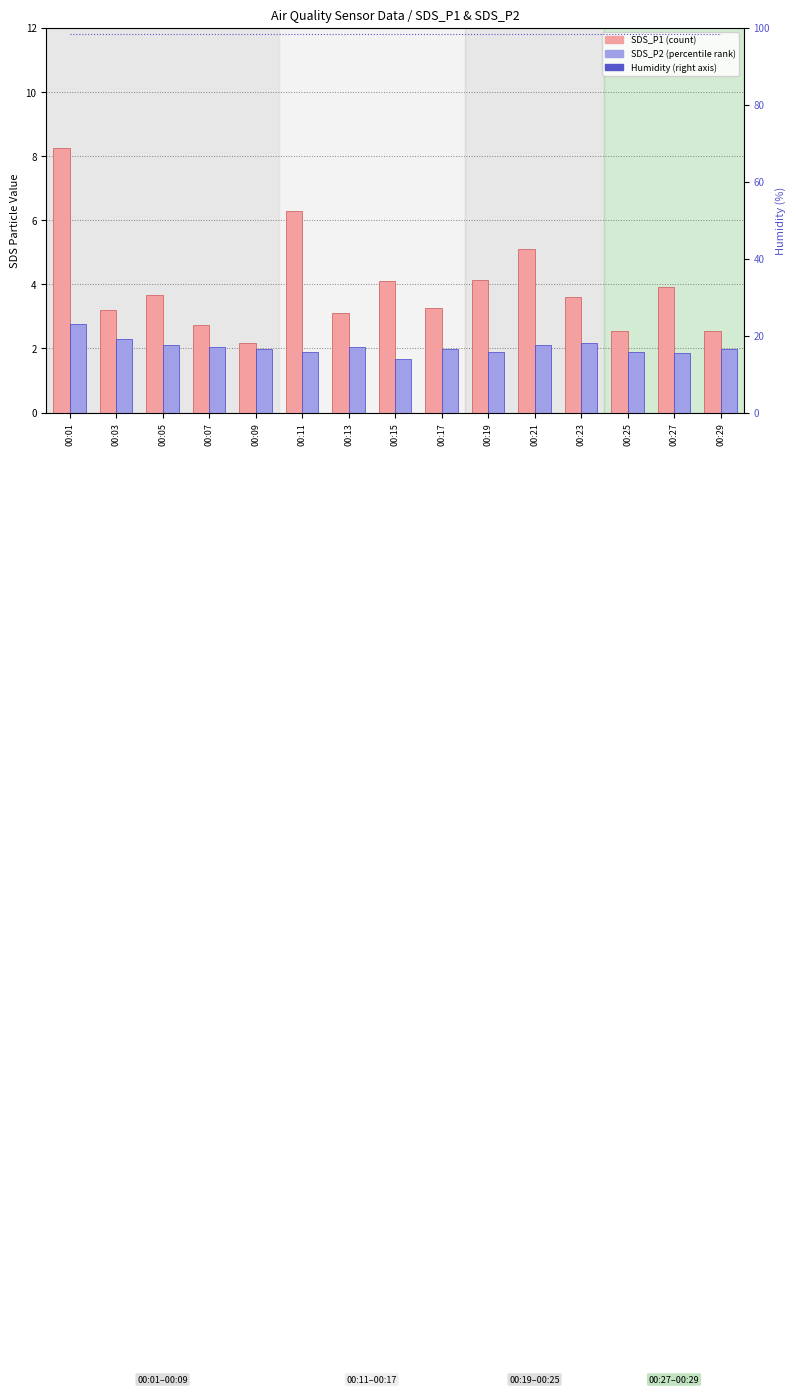

What is the total value across all series at 00:15?

104.1